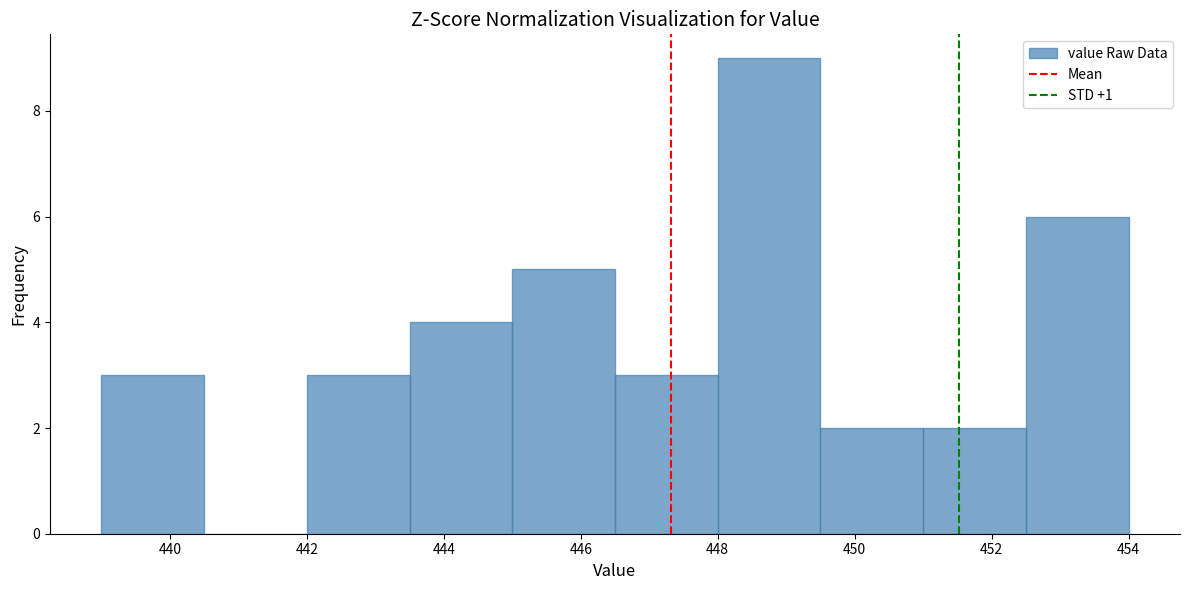

Over which range of the x-axis is the bar tallest?

448.0 to 449.5